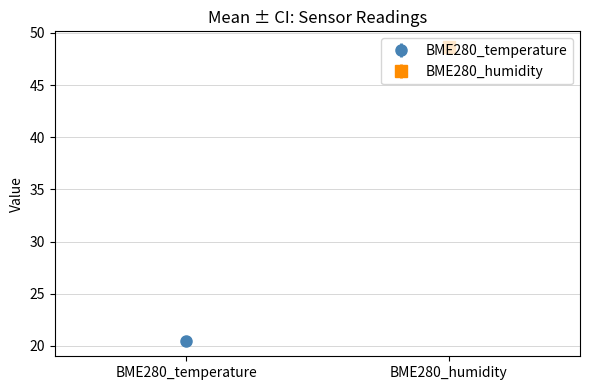

Which series has the widest spread of values?

BME280_humidity